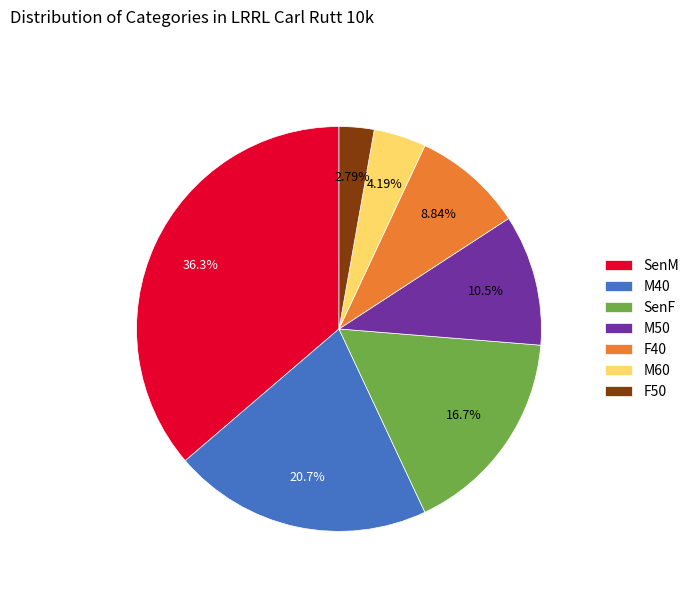

What is the total percentage of M40 and SenM?

57.0%